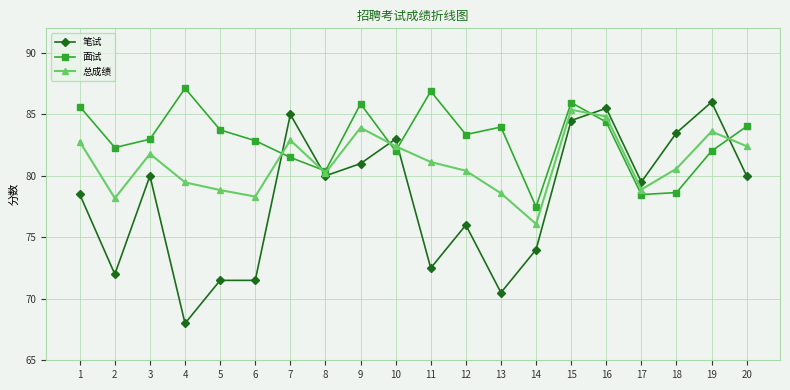

What is the sum of all 面试 values?

1659.6